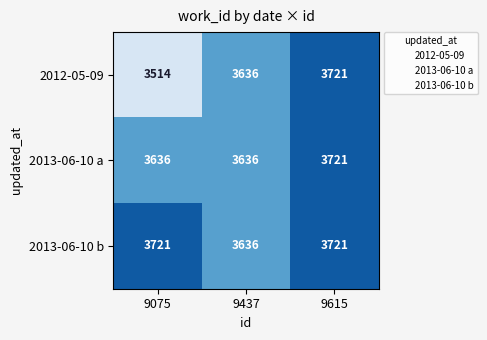

Reading right to left, what are all the values shown in this chart?

2012-05-09: 9615=3721	9437=3636	9075=3514
2013-06-10 a: 9615=3721	9437=3636	9075=3636
2013-06-10 b: 9615=3721	9437=3636	9075=3721